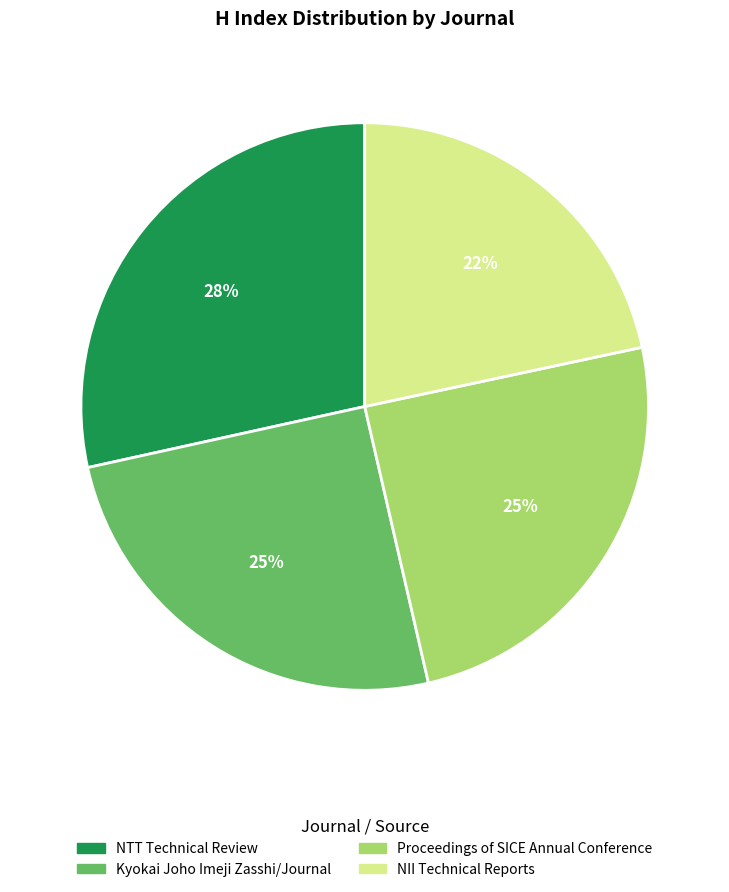

To the nearest percent, what is the average slice percentage?

25%